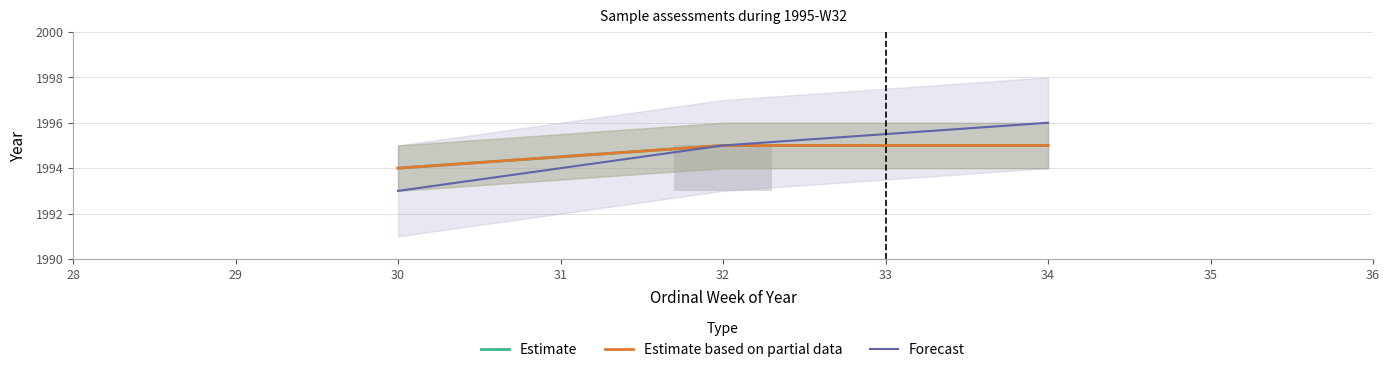

Which has a higher value, 34 or 30?

34